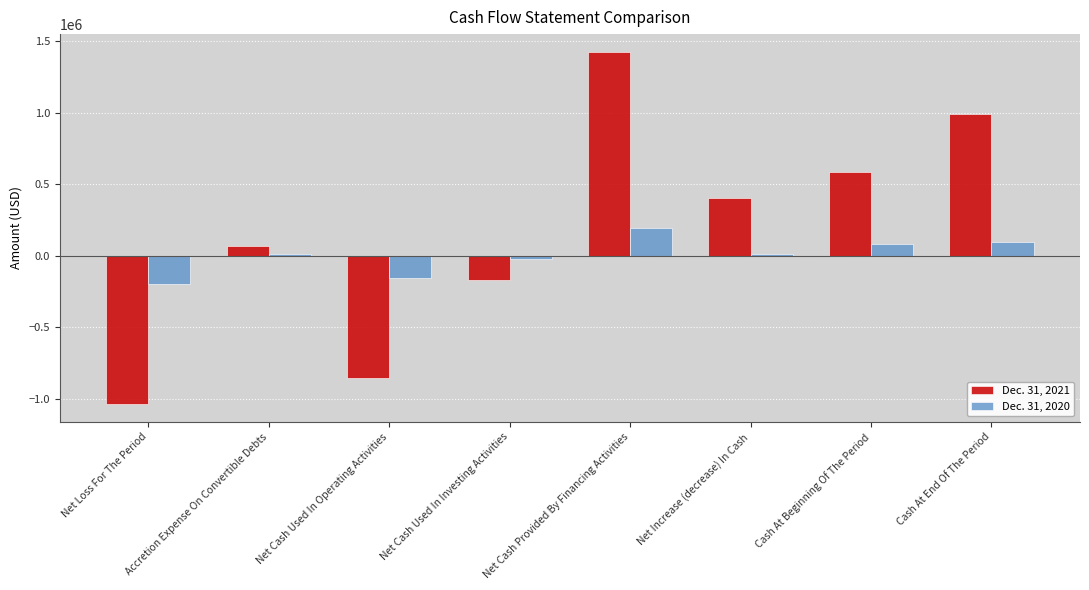

At which category is the sum across all series the highest?

Net Cash Provided By Financing Activities